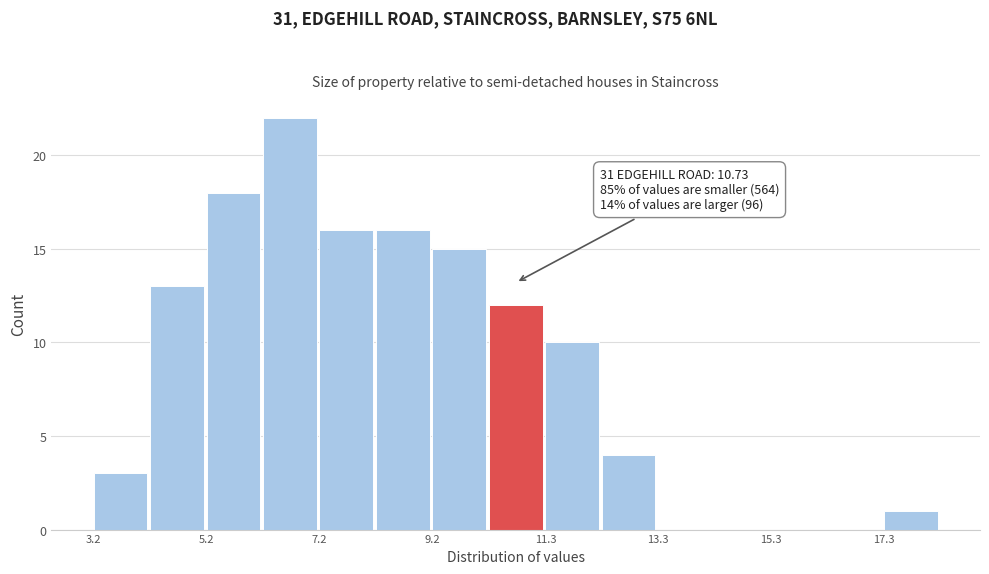

Read against the x-axis, roughly where is the centre of the tallest bar?

6.5